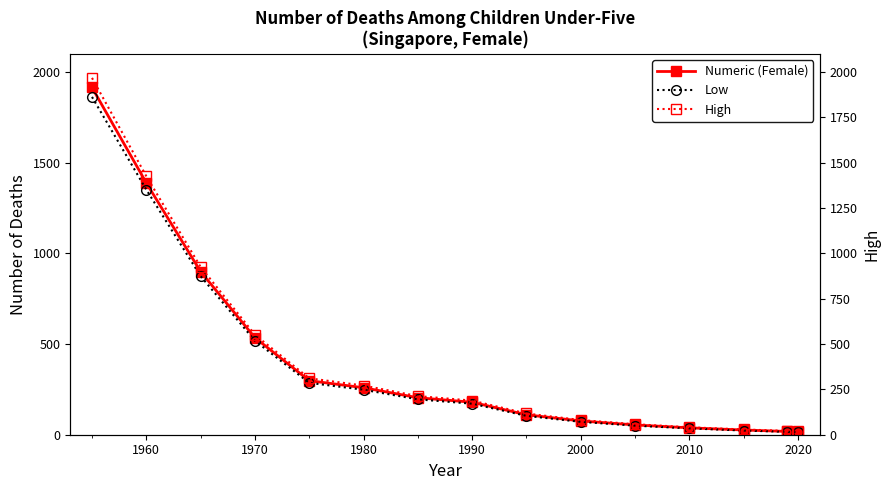

Rank the series at 1970 from highest to lowest value.

High, Numeric (Female), Low